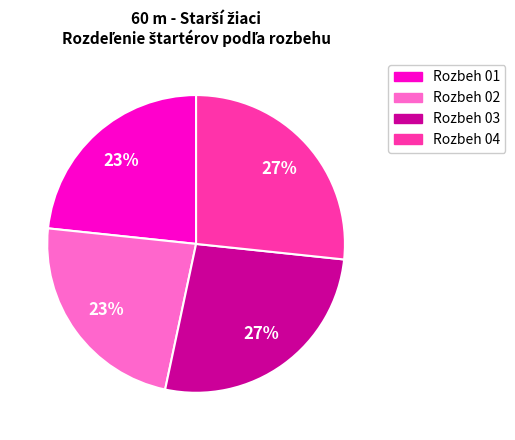

Is it true that Rozbeh 01 is 23% of the pie?

True